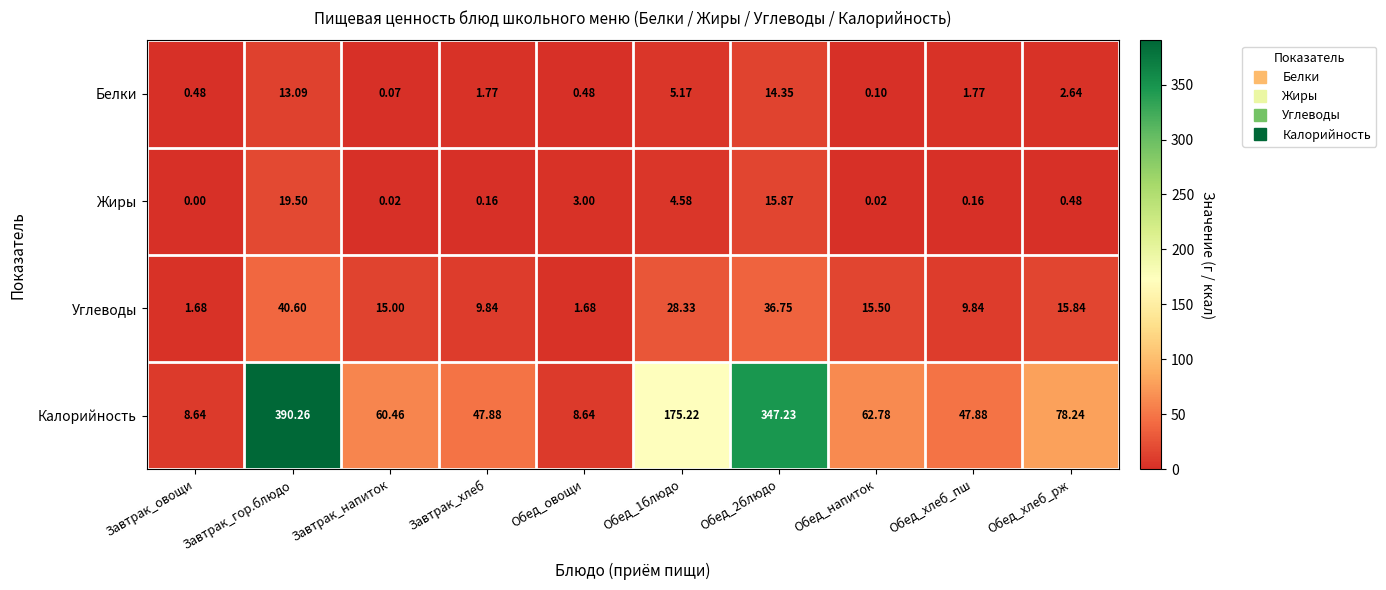

At how many categories does at least one series exceed 327?

2